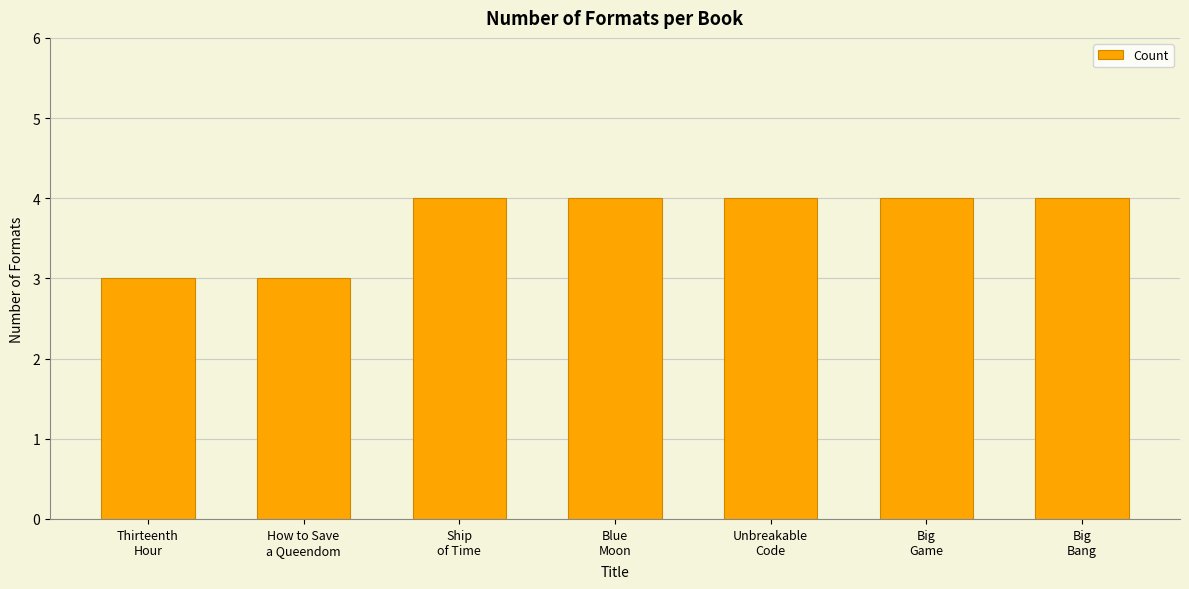

What is the difference between the maximum and minimum values?

1